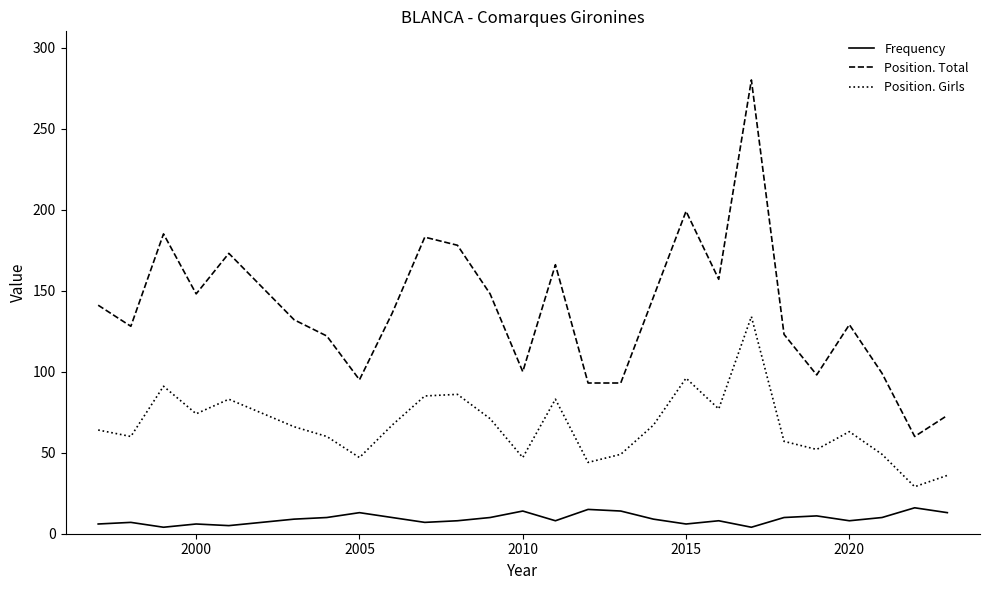

What is the maximum value shown in the chart?

280